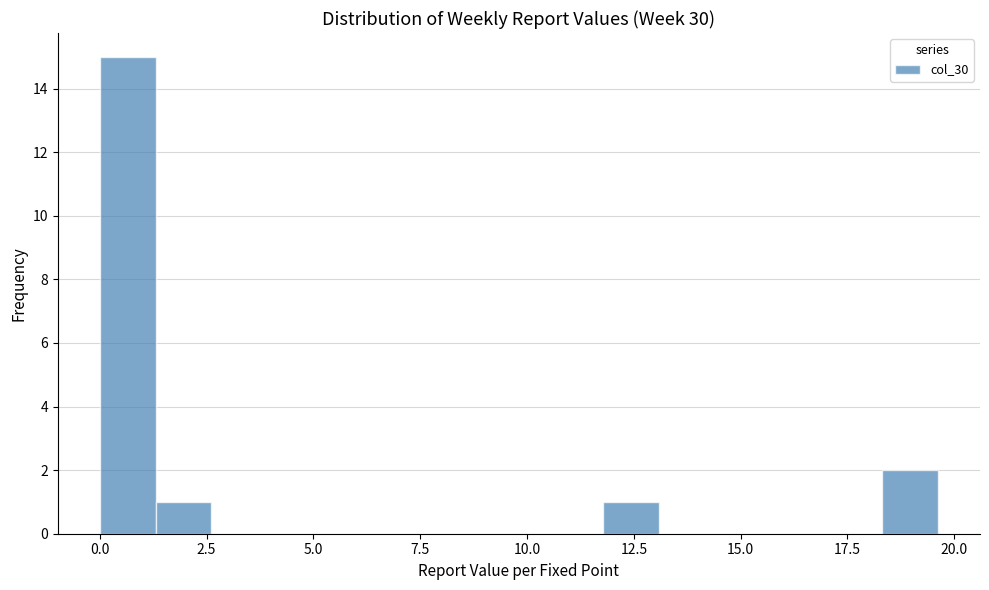

Around what value on the x-axis is the tallest bar? Give the approximate position of its centre, as read against the axis.

0.5